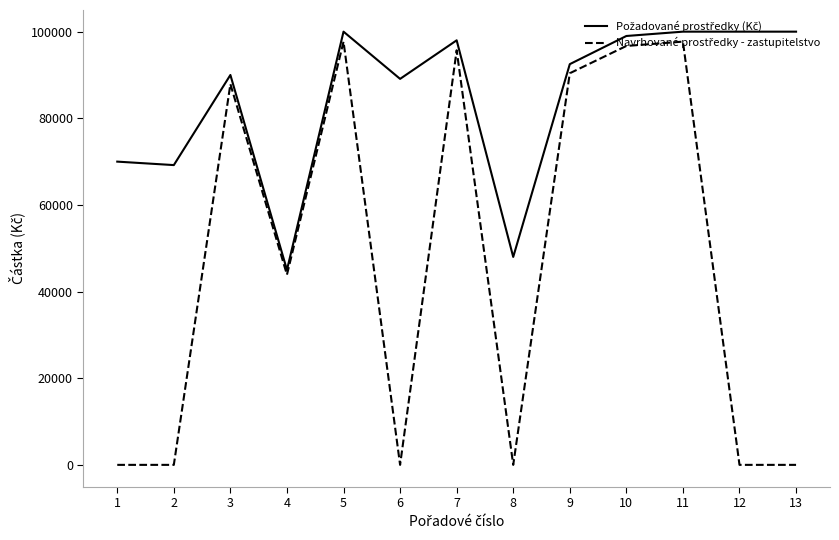

What is the greatest value displayed?

100000